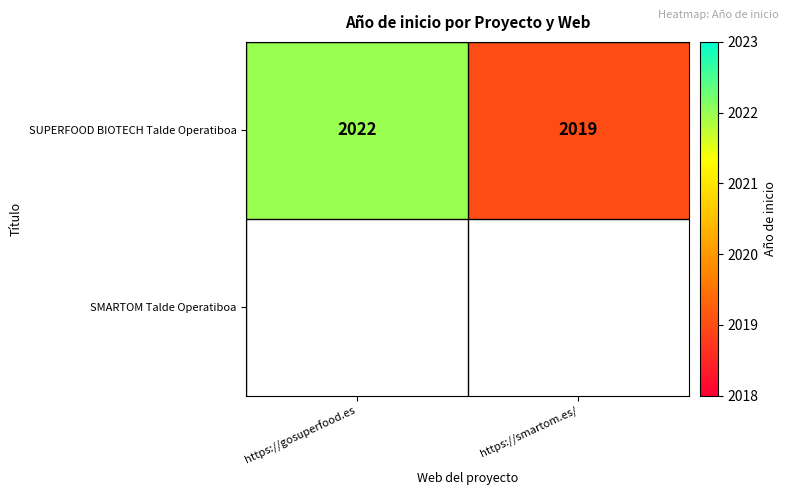

Read the SUPERFOOD BIOTECH Talde Operatiboa value at https://gosuperfood.es.

2022